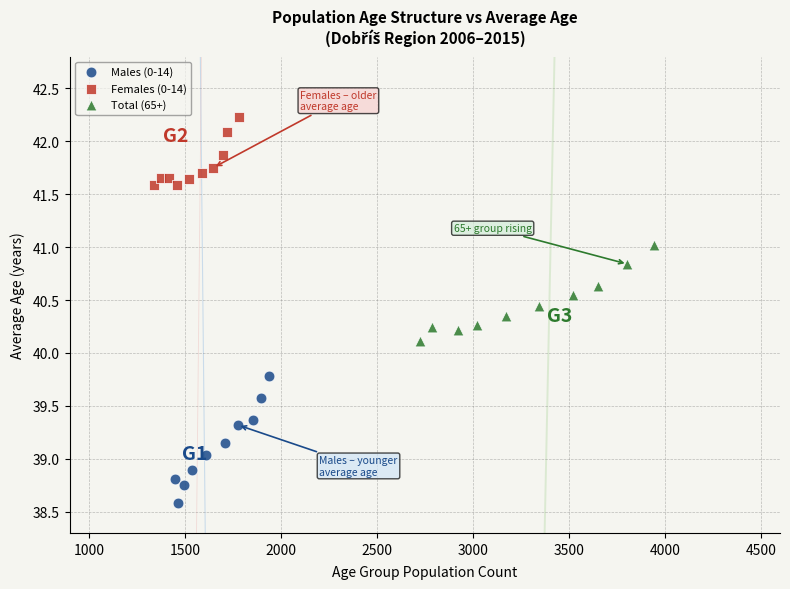

Which series contains the highest Y value?

Females (0-14)